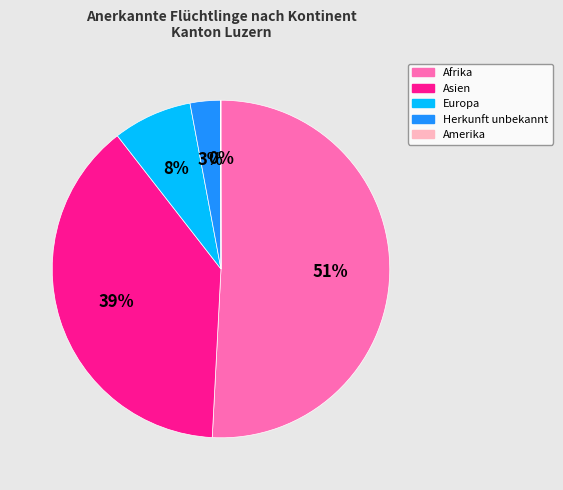

Is there a majority slice in this chart?

Yes